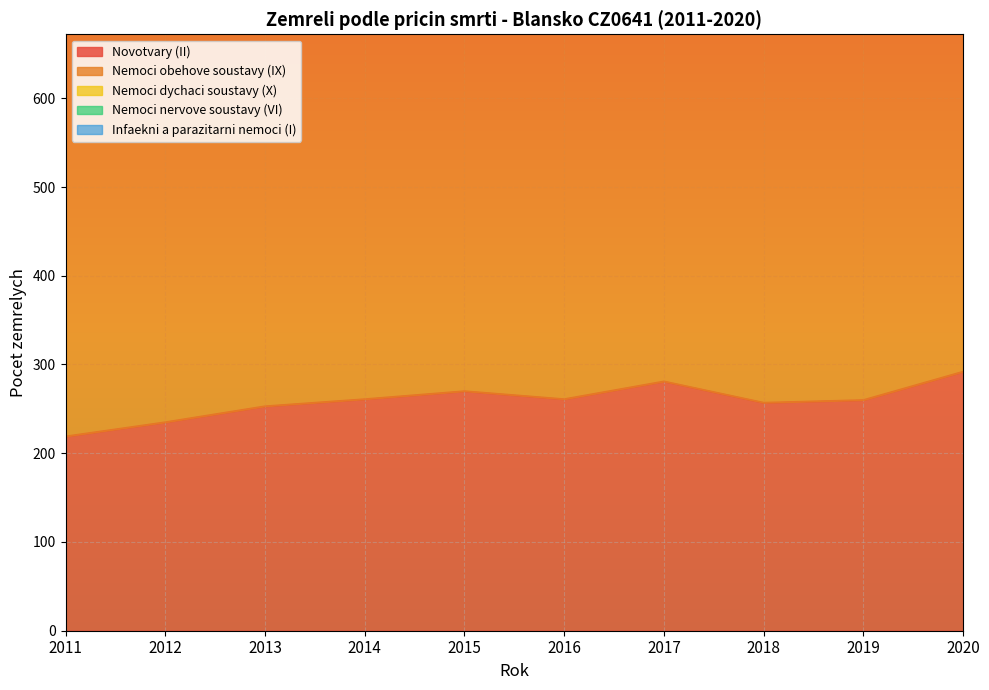

True or false: Infaekni a parazitarni nemoci (I) has a value of 19 at 2013.

True